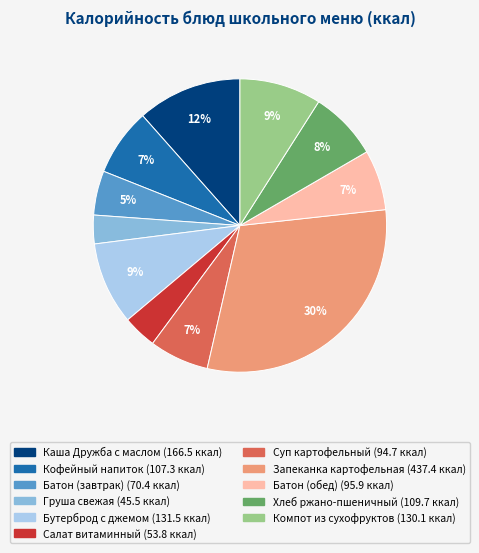

How many segments does this pie chart have?

11